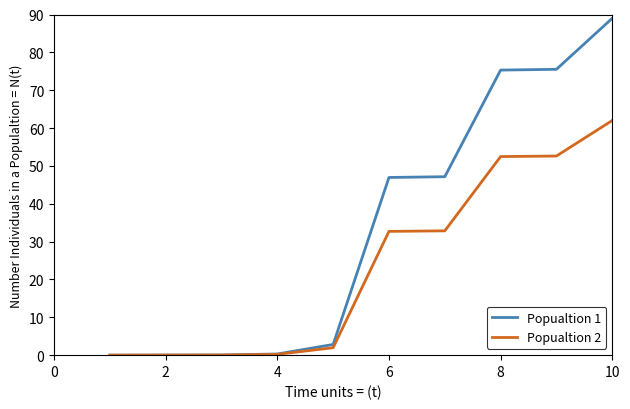

Which series has the widest spread of values?

Popualtion 1